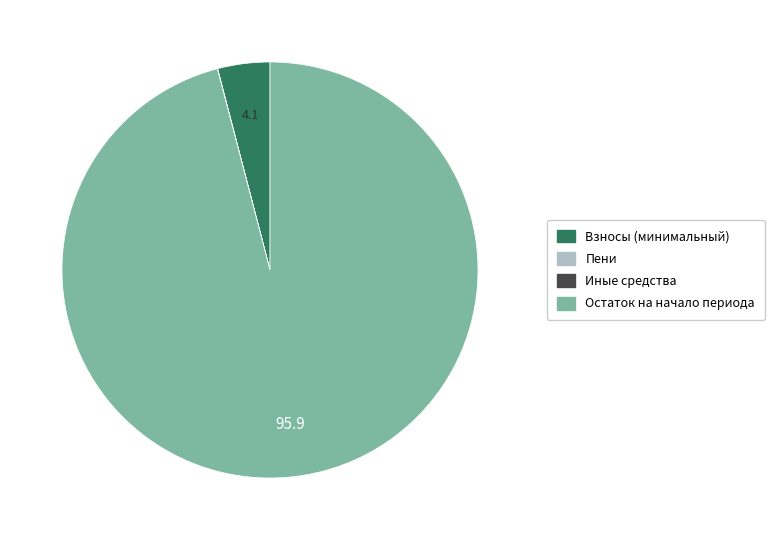

Does any single category account for the majority?

Yes